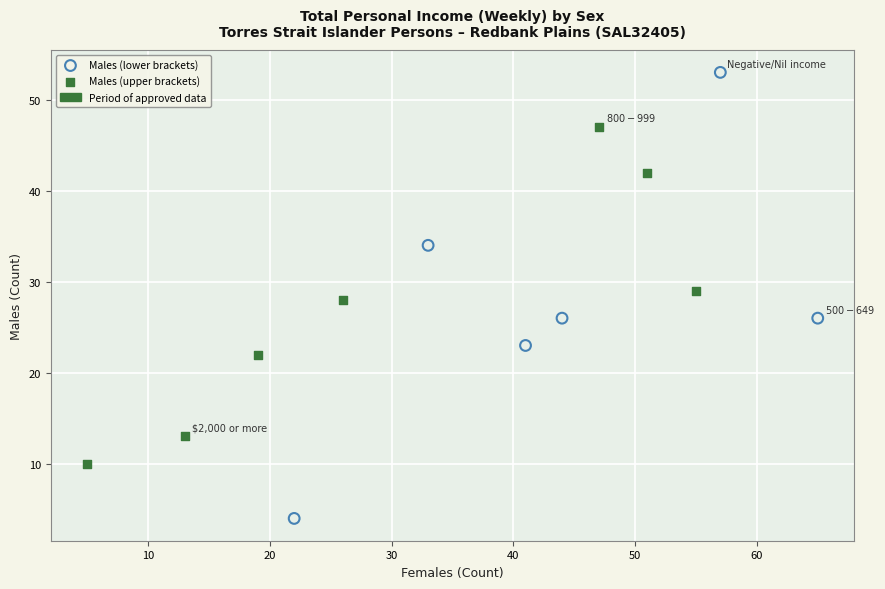

Which series has the largest Y range (max minus min)?

Males (lower brackets)